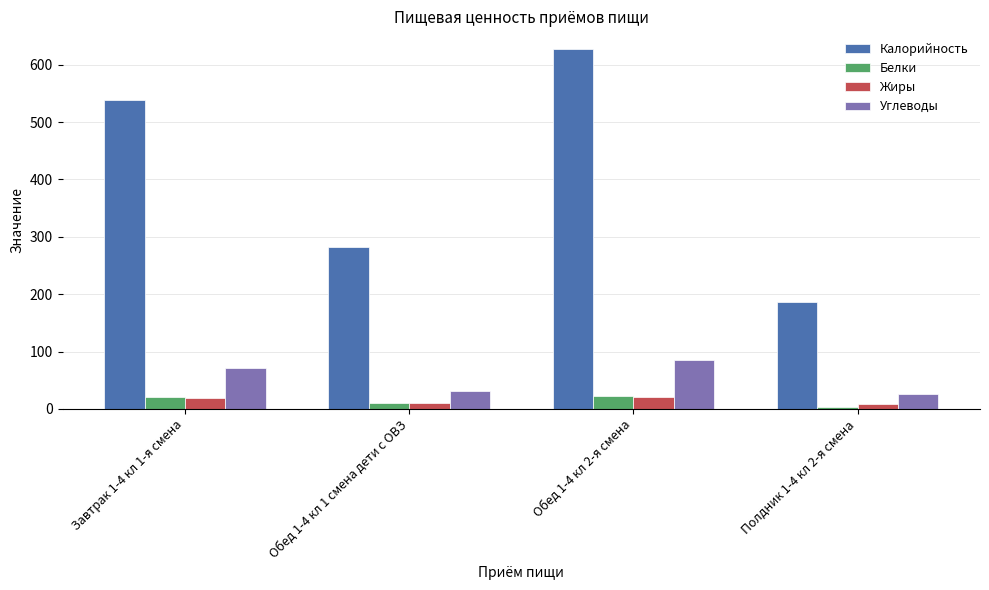

How many bars are there in each group?

4